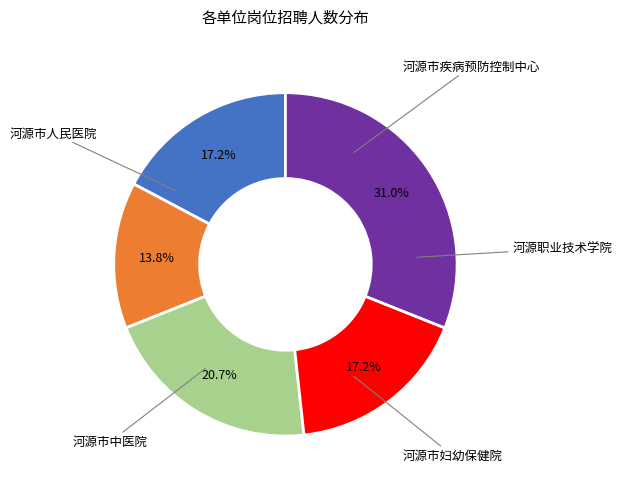

Is there a majority slice in this chart?

No